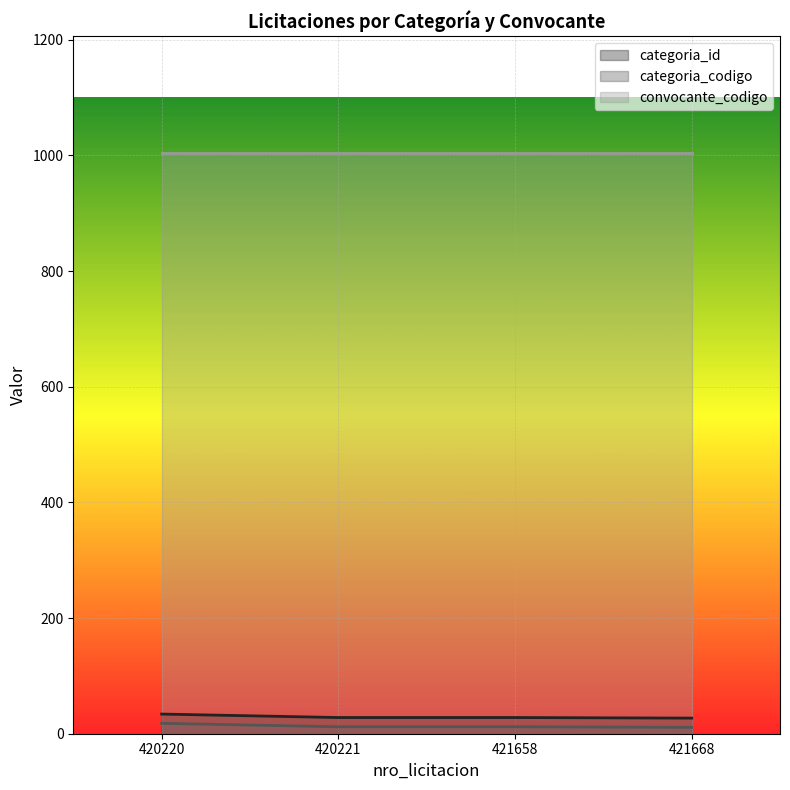

List the labels in order of categoria_id value, smallest first.

421668, 420221, 421658, 420220